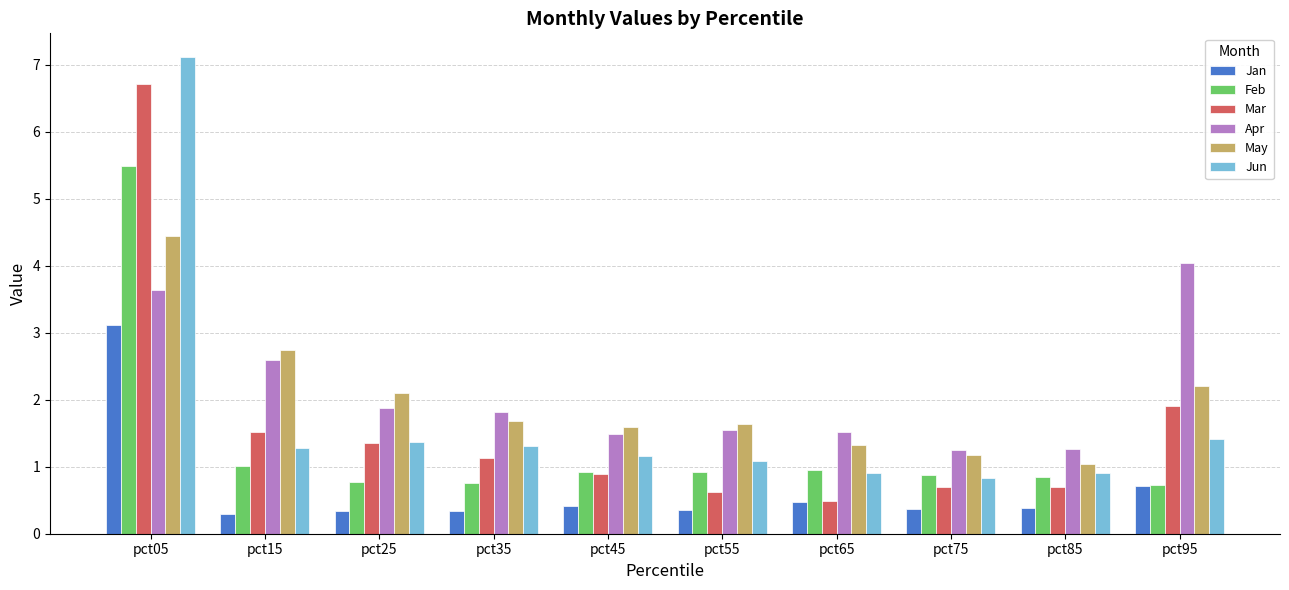

True or false: Feb has a value of 0.5 at pct85.

False